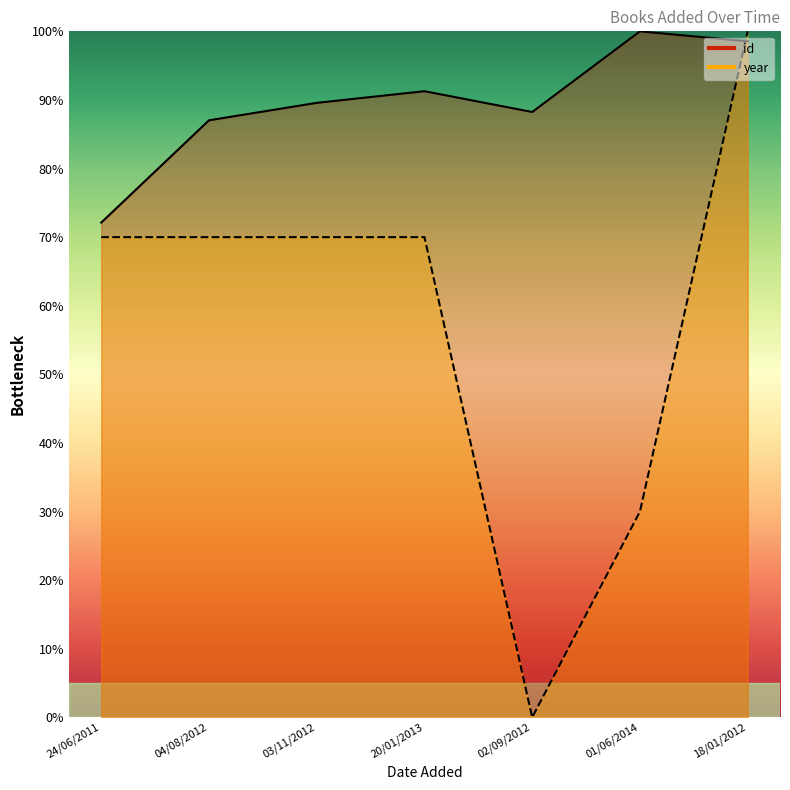

At 20/01/2013, list the series in order from largest to smallest.

id, year